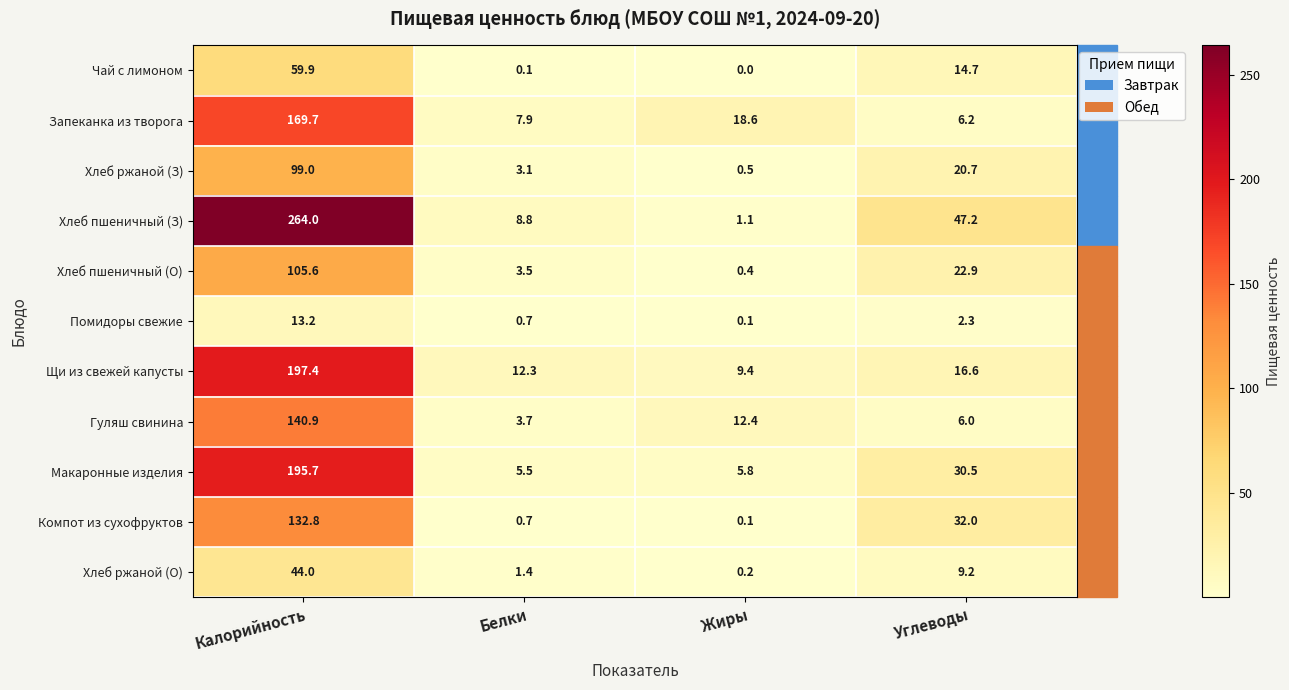

What is the spread (max minus min) of values at Калорийность?

250.8